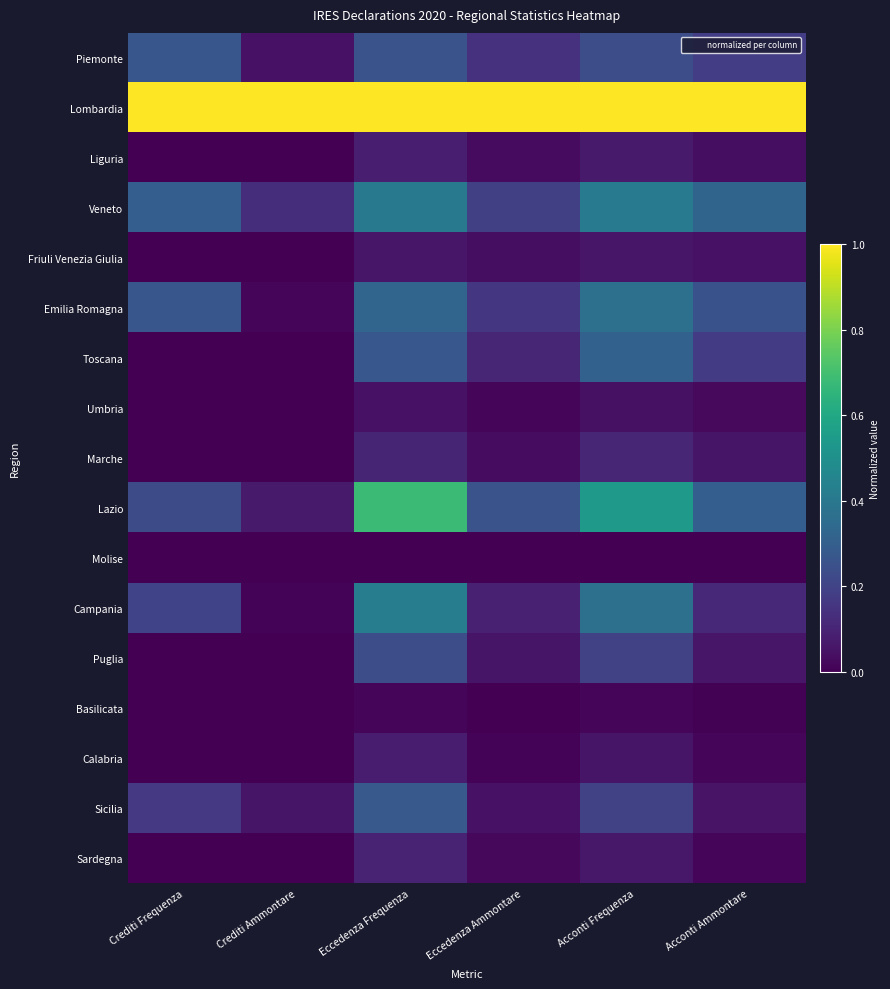

At how many categories does at least one series exceed 0?

6